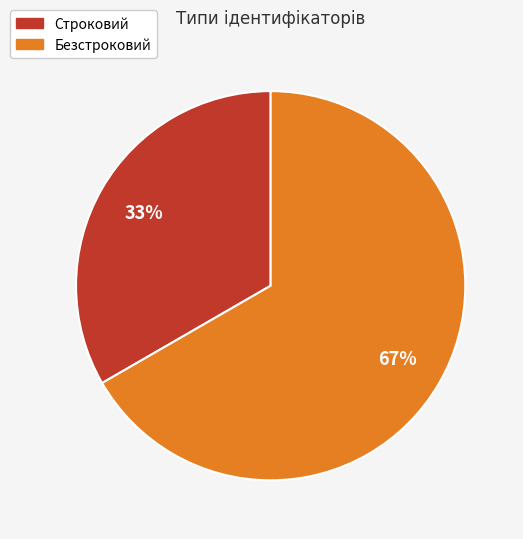

Is it true that Строковий is 33% of the pie?

True